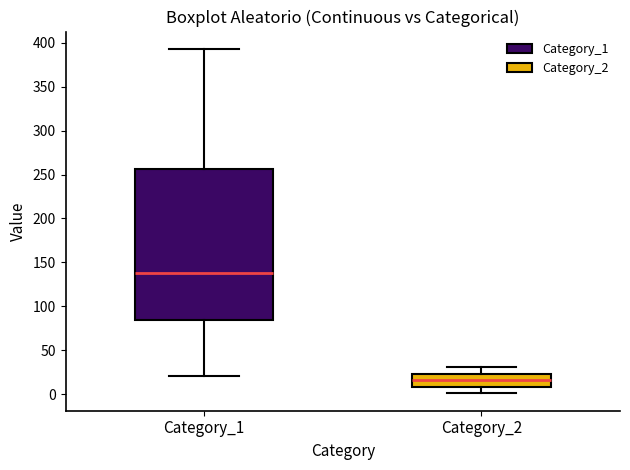

Where is the lower edge of the box for Category_1 on the y-axis? The values are not printed on the chart, so give them approximately, as read against the axis.

85